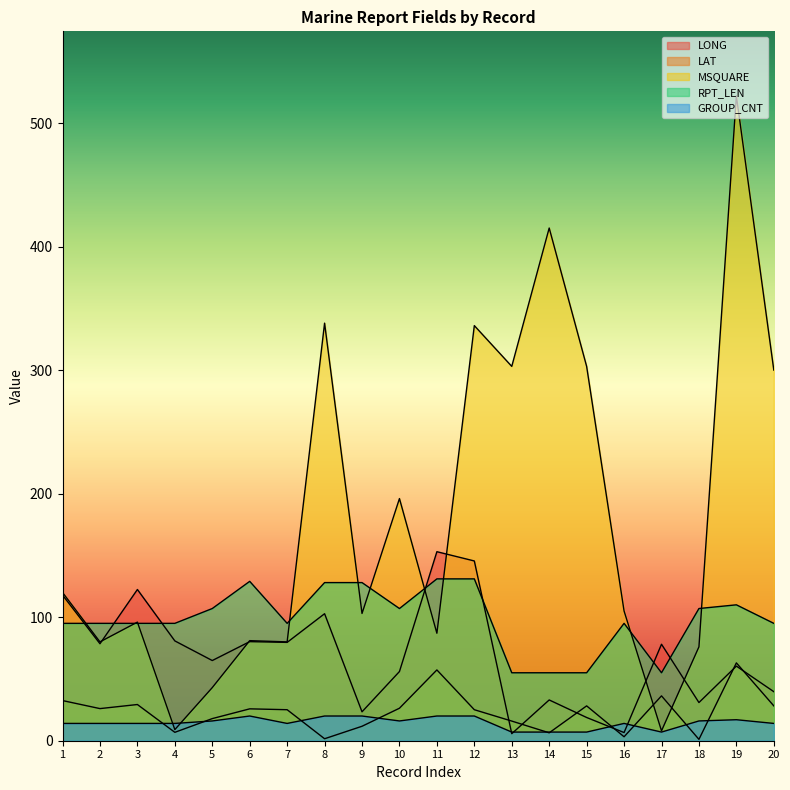

True or false: RPT_LEN and GROUP_CNT intersect in this chart.

False